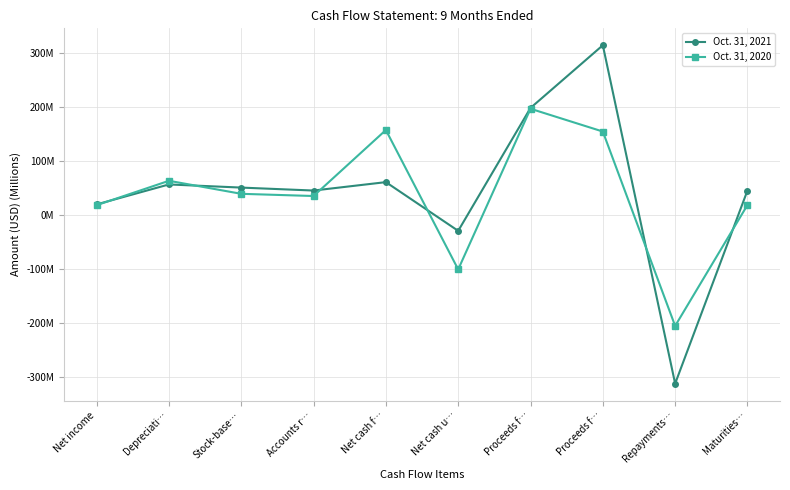

True or false: Oct. 31, 2020 and Oct. 31, 2021 cross at least once.

True